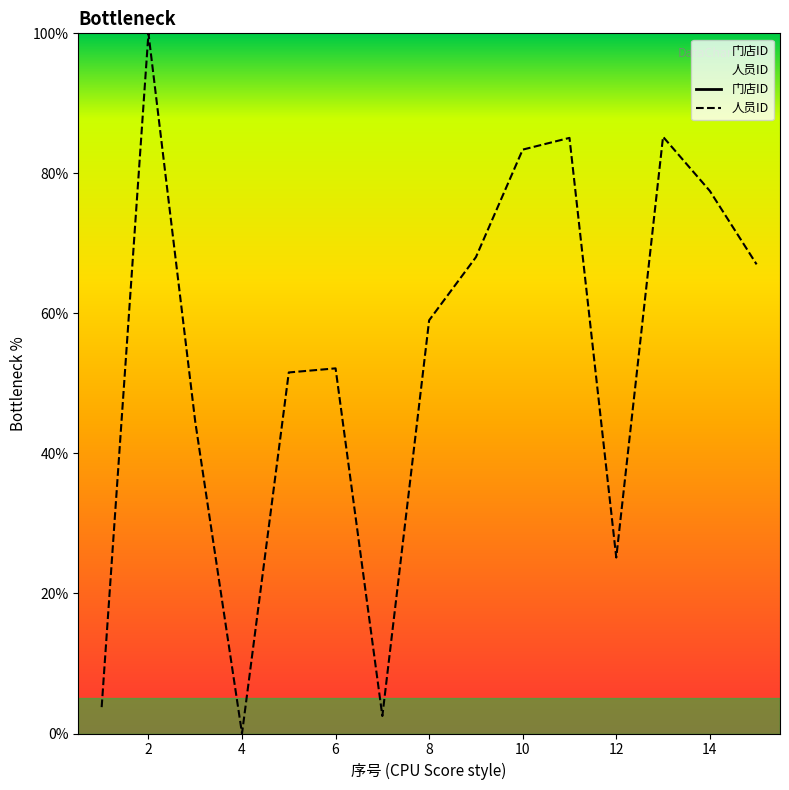

How many data points in 人员ID are less than 59?

7